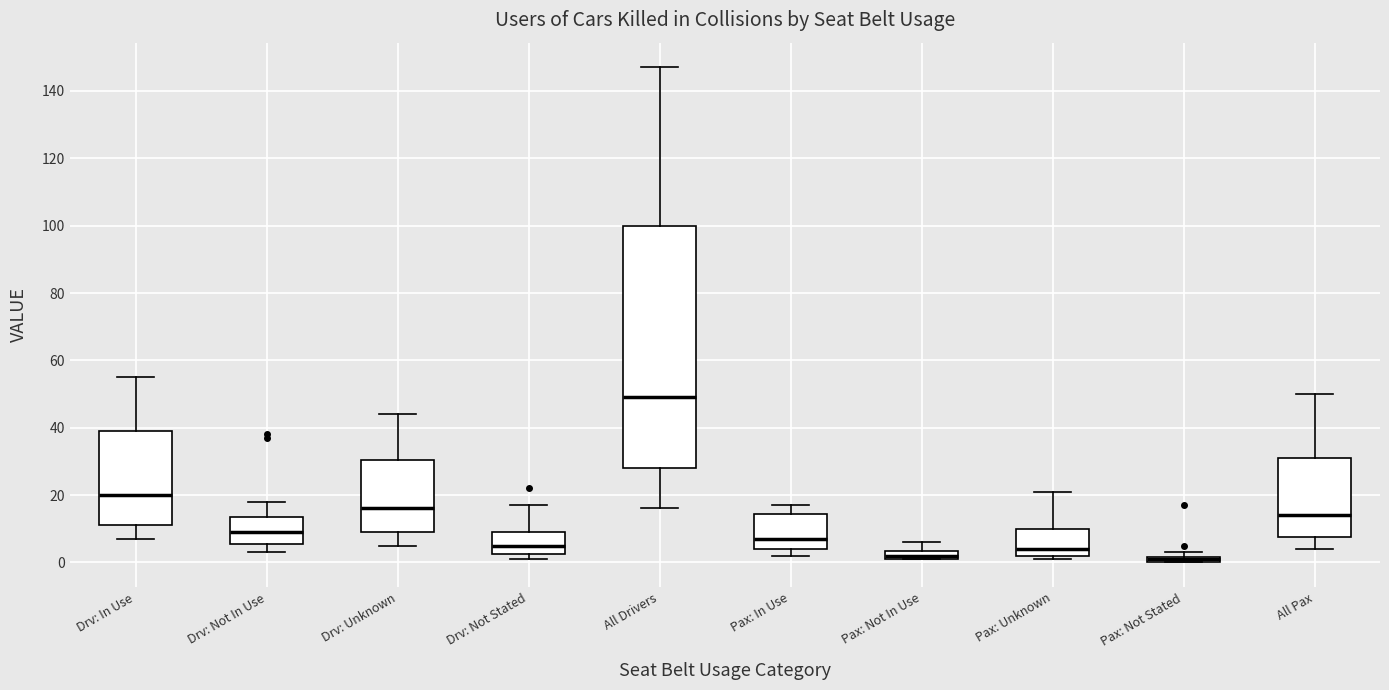

Where does the upper whisker of the box for Pax: In Use end on the y-axis? The values are not printed on the chart, so give them approximately, as read against the axis.

18